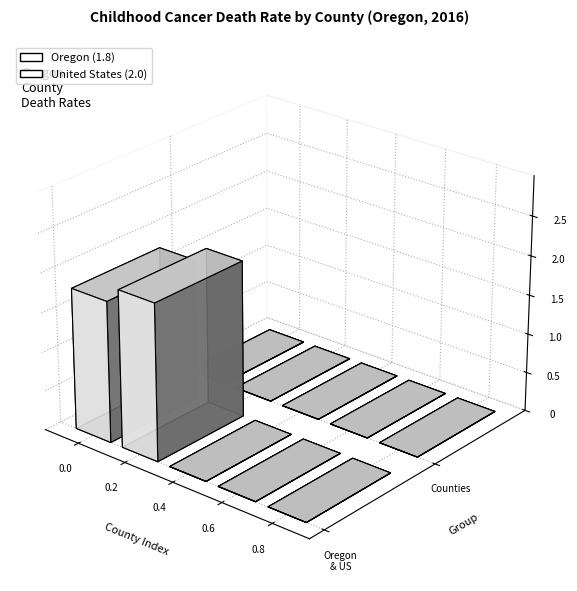

At which category does the chart reach its peak across all series?

United States